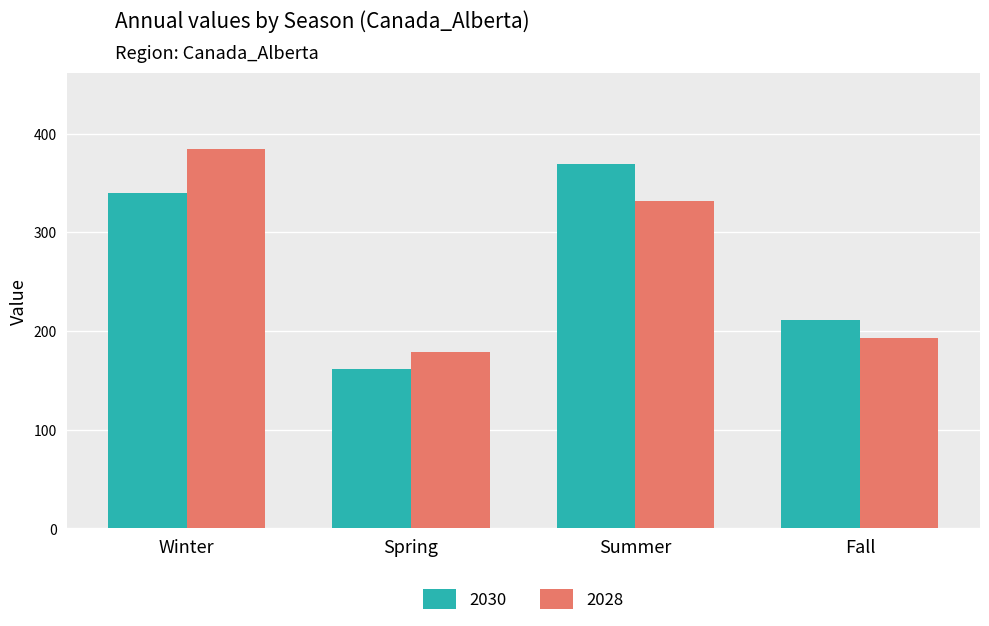

At which label does 2028 reach its peak?

Winter